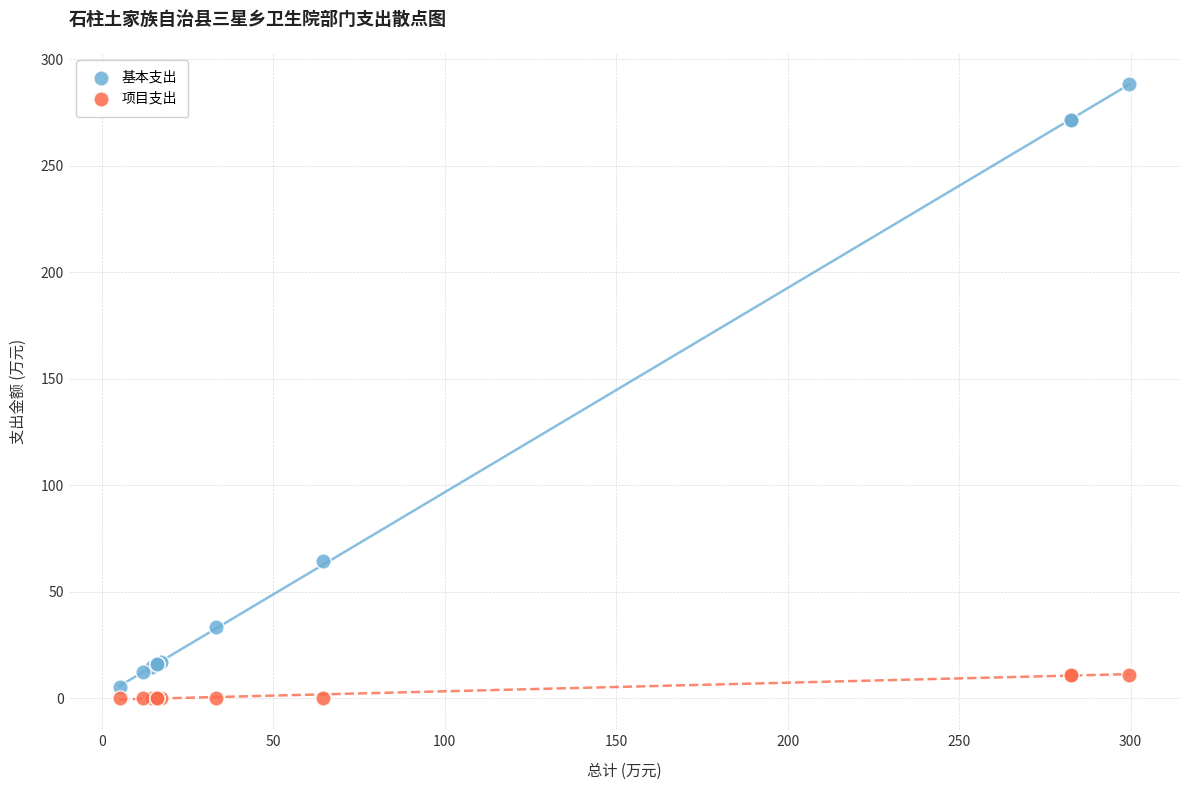

In the 基本支出 series, what Y value is closest to 146?

64.4